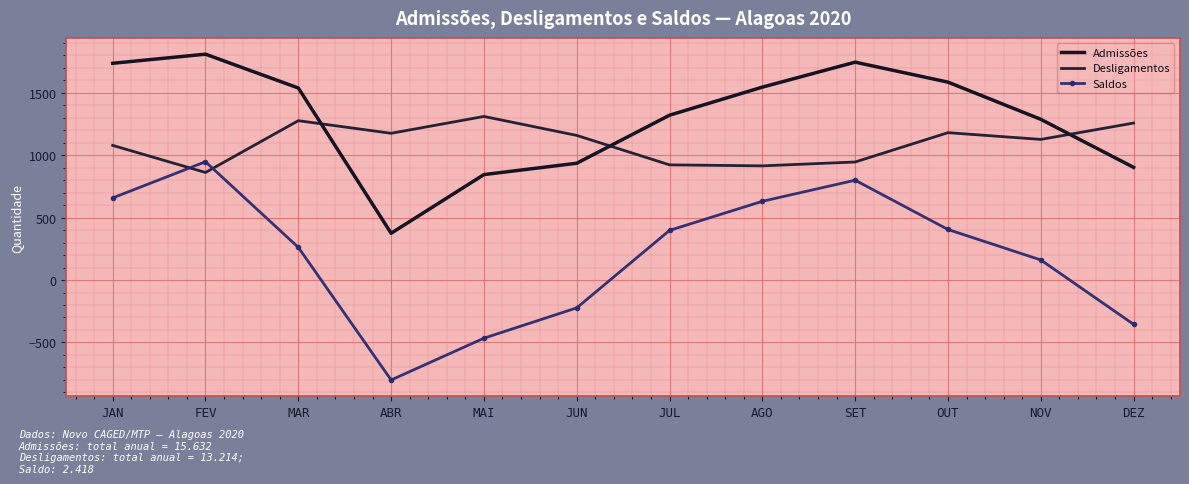

At which category does the chart reach its minimum across all series?

ABR